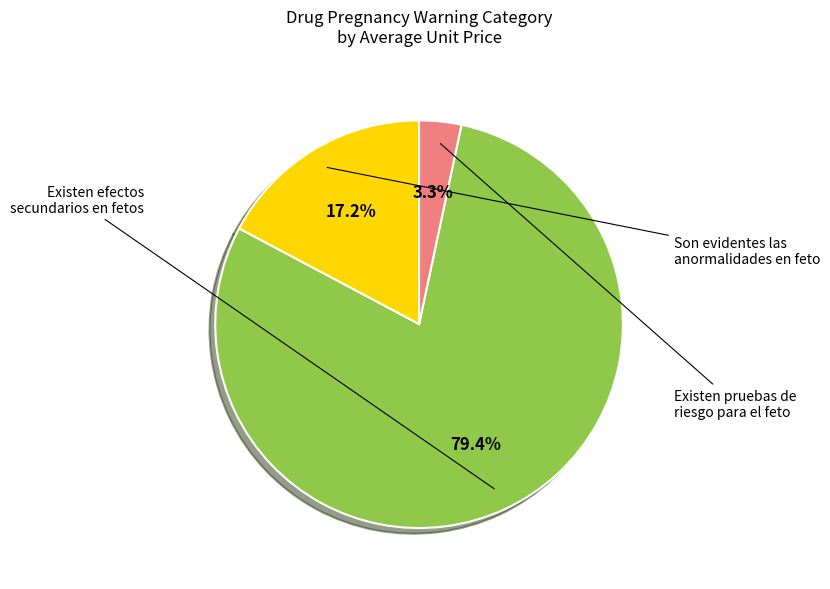

Does any single category account for the majority?

Yes